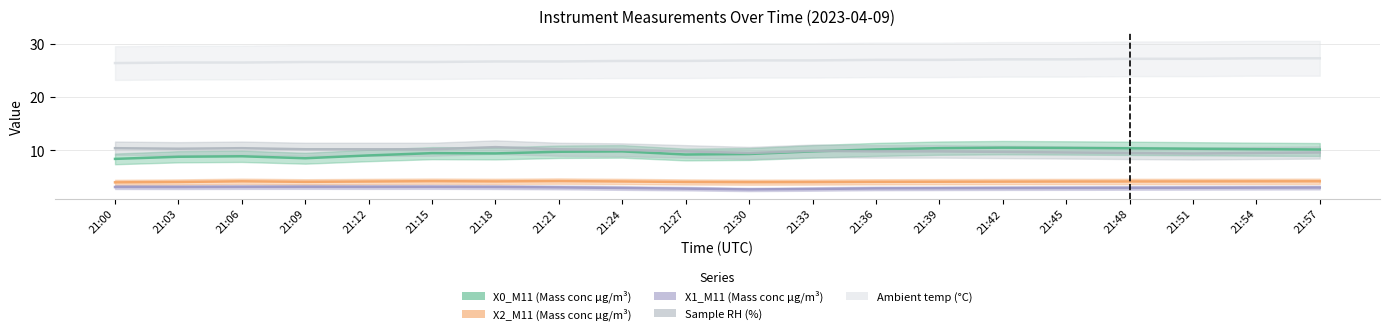

Where is the first local maximum for X2_M11 (Mass conc μg/m³)?

21:06